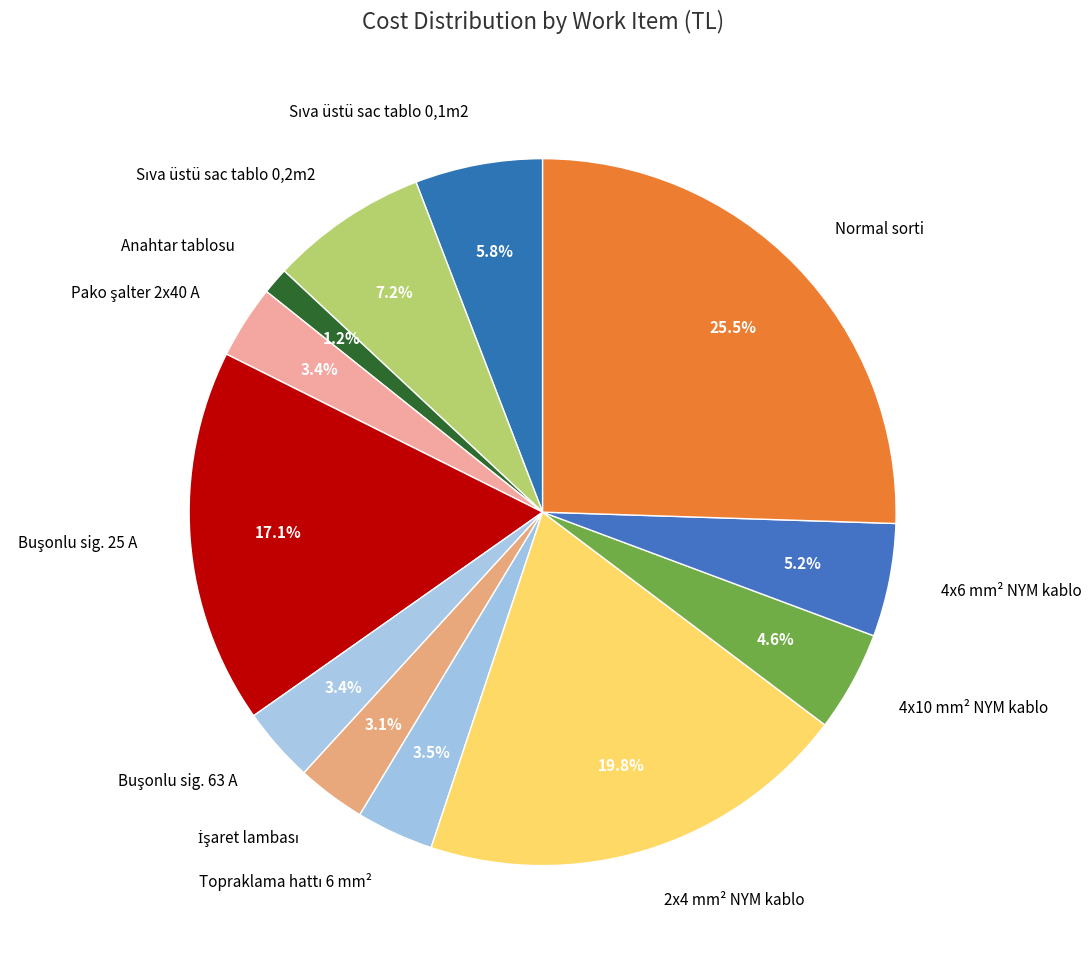

Which slice is the smallest?

Anahtar tablosu